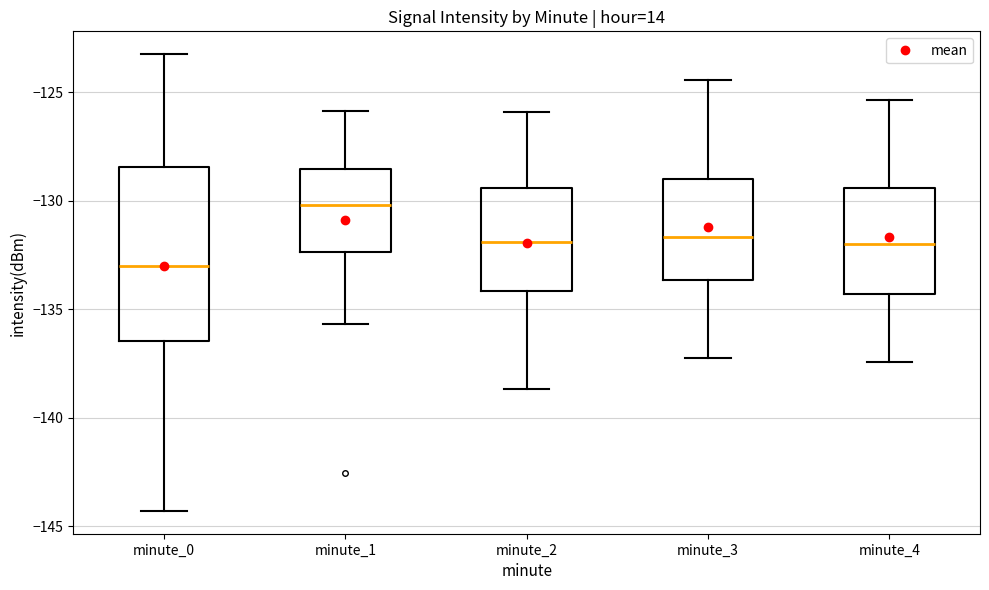

Where does the median line of the box for minute_1 sit on the y-axis? The values are not printed on the chart, so give them approximately, as read against the axis.

-130.0